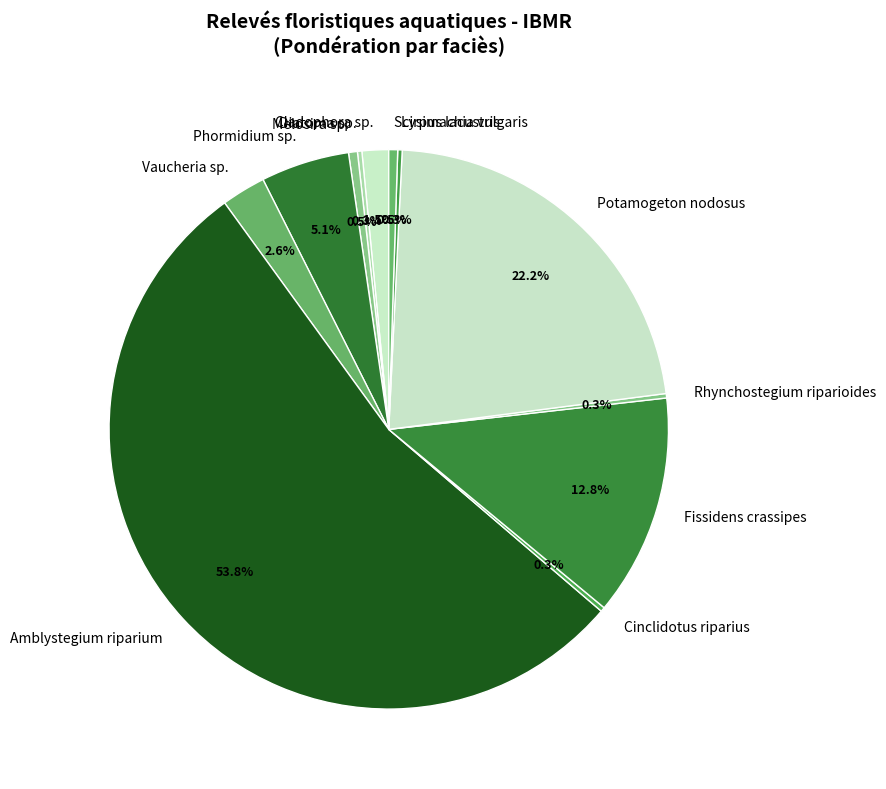

Which slice represents more than half of the pie?

Amblystegium riparium